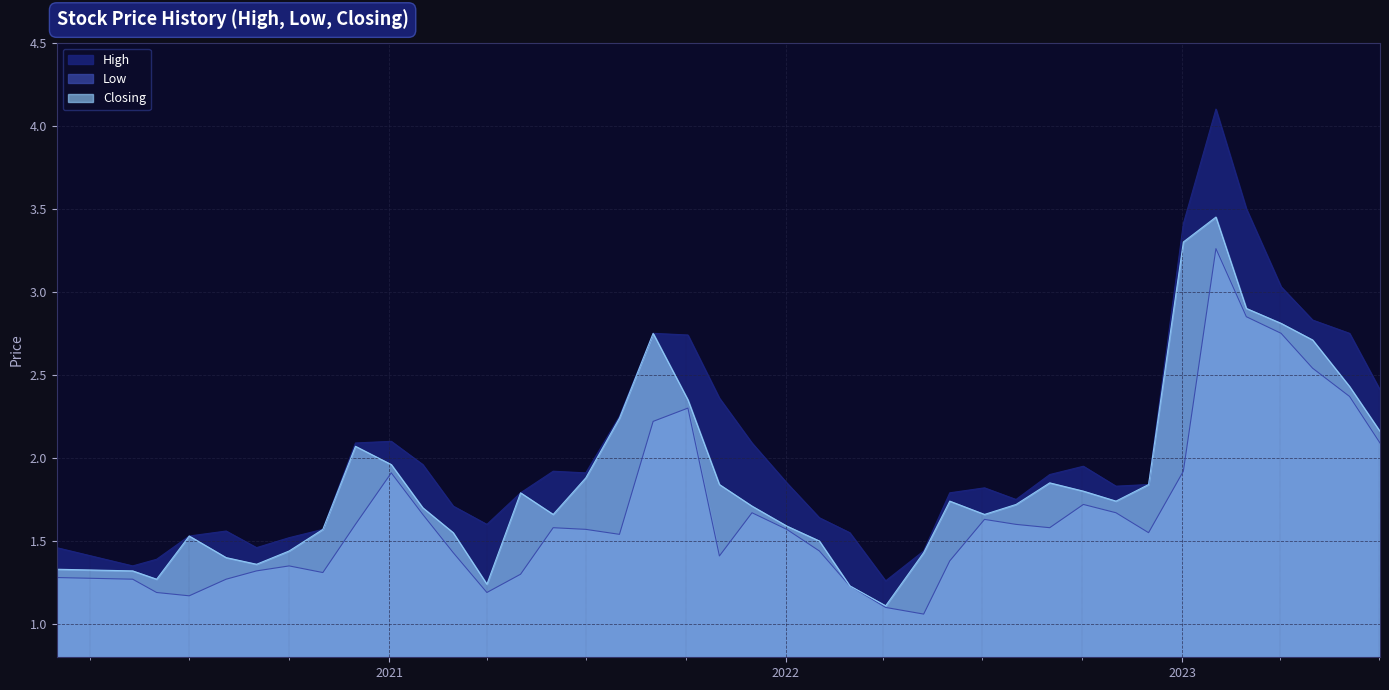

What are all the series names shown in the legend?

High, Low, Closing